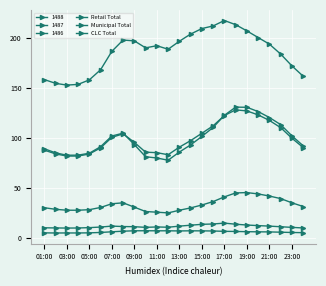

What is the value of the CLC Total point at the 8th from the left?

104.9